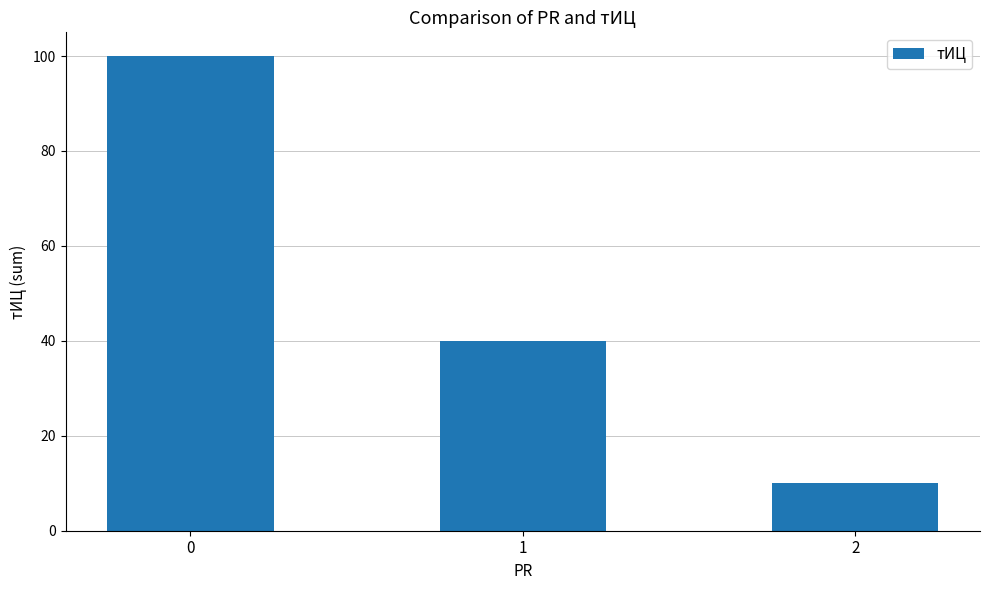

List the labels in order of value, largest first.

0, 1, 2